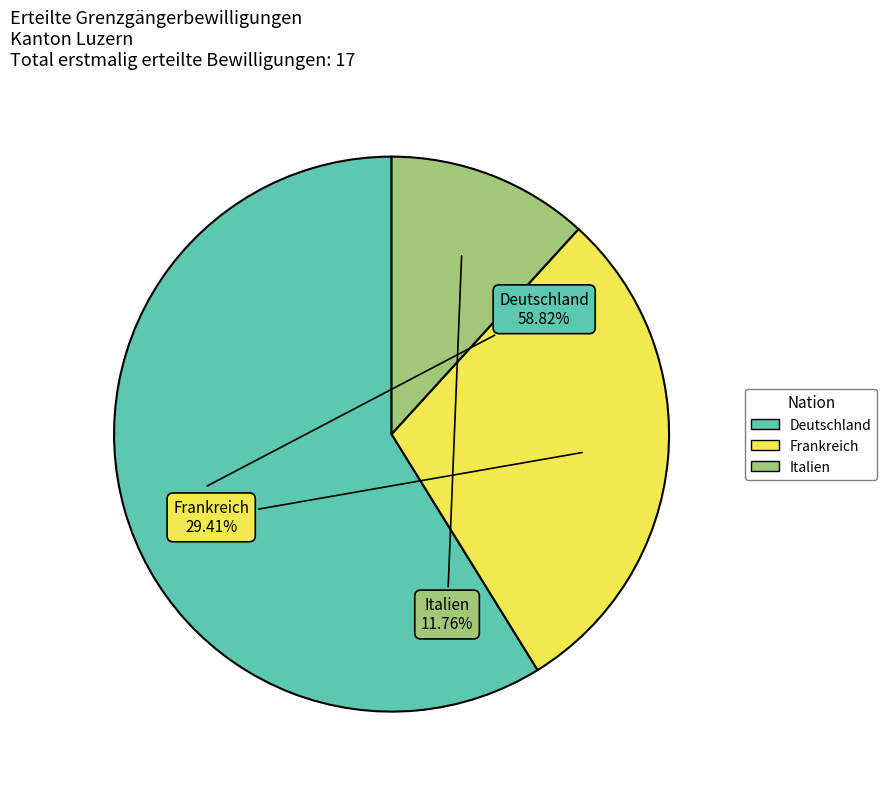

Which category has the smallest portion of the pie?

Italien